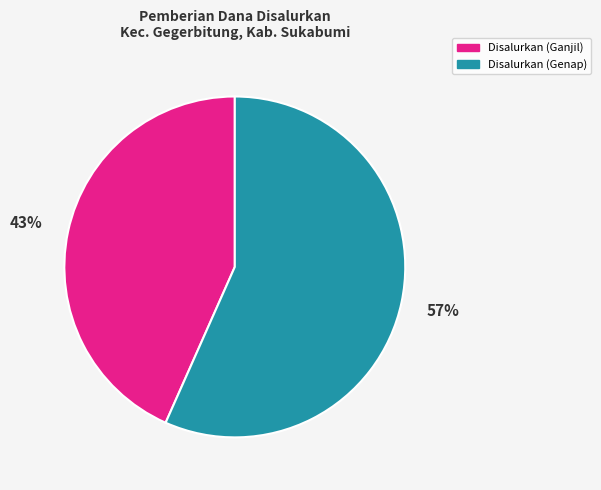

Which has a higher value, Disalurkan (Ganjil) or Disalurkan (Genap)?

Disalurkan (Genap)